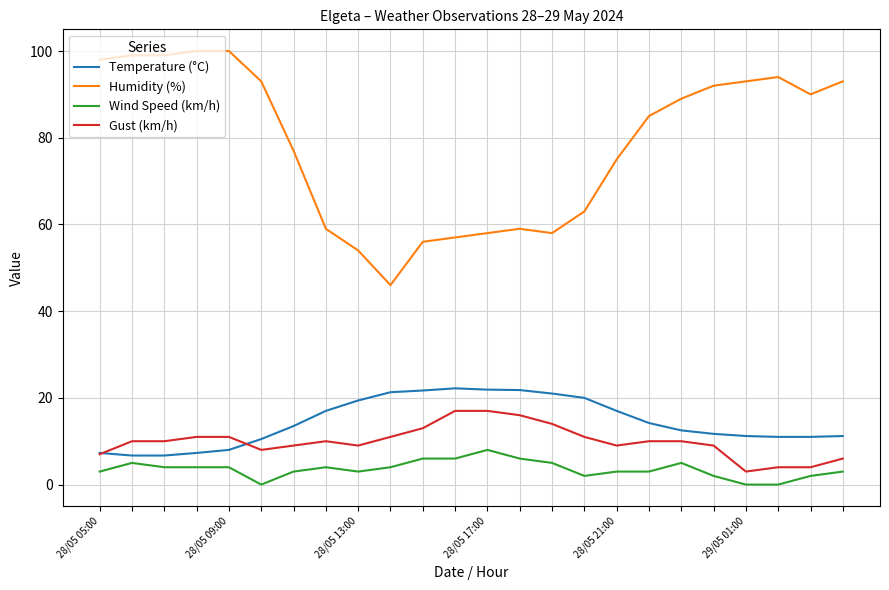

Rank the series by their maximum value, from highest to lowest.

Humidity (%), Temperature (°C), Gust (km/h), Wind Speed (km/h)